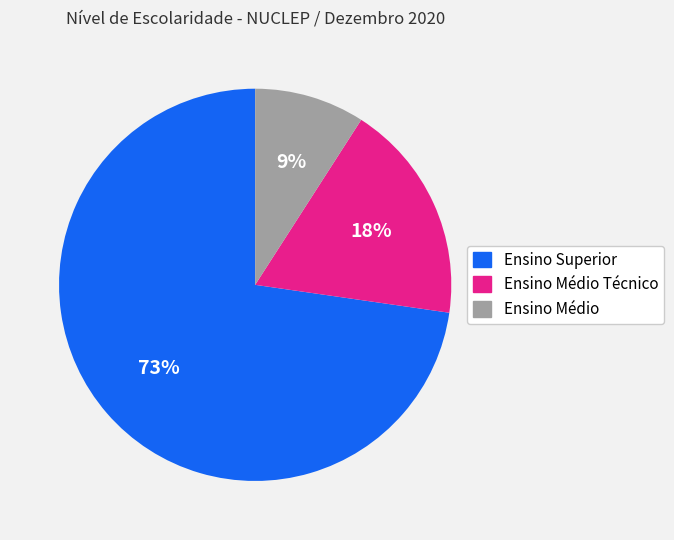

To the nearest percent, what is the difference between the largest and smallest slice percentages?

64%